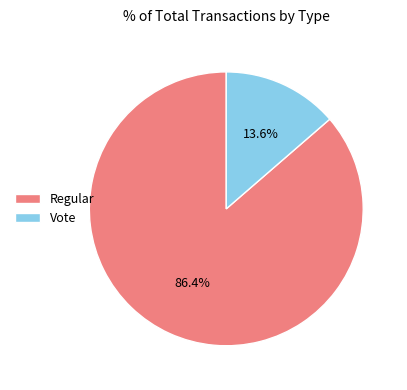

To the nearest percent, what percentage of the pie is Regular?

86%